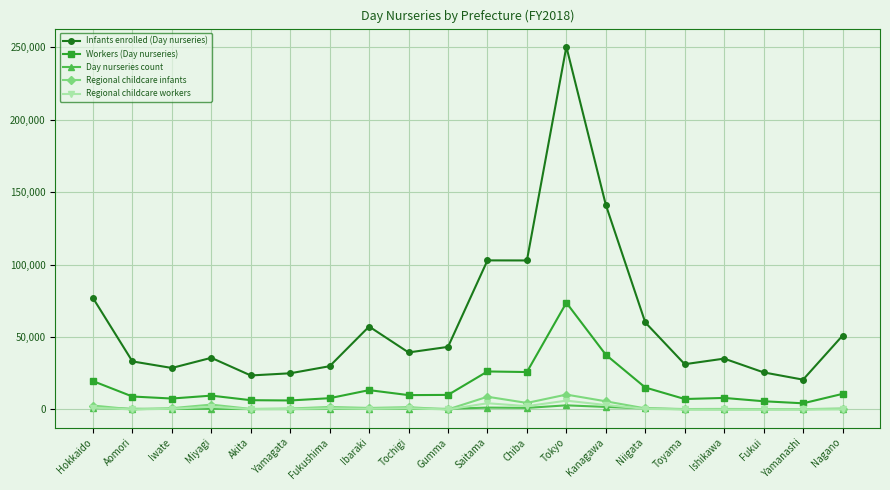

Which series has the largest total across all categories?

Infants enrolled (Day nurseries)